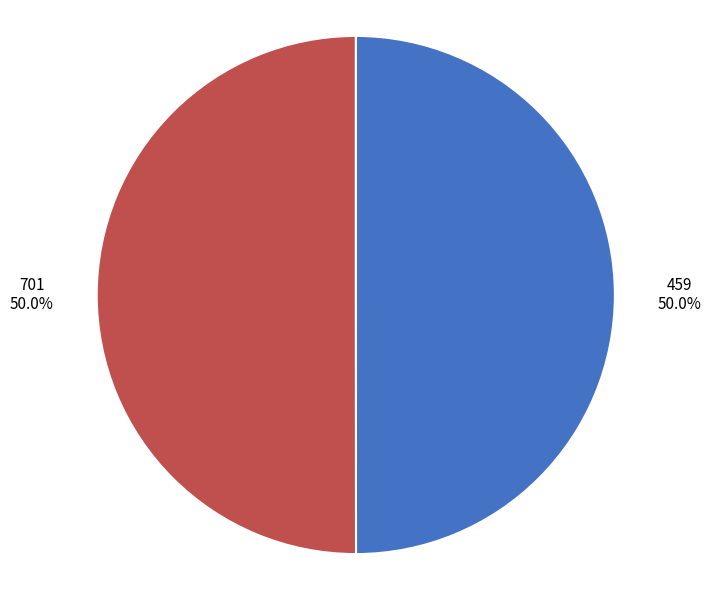

Which category has the smallest portion of the pie?

459